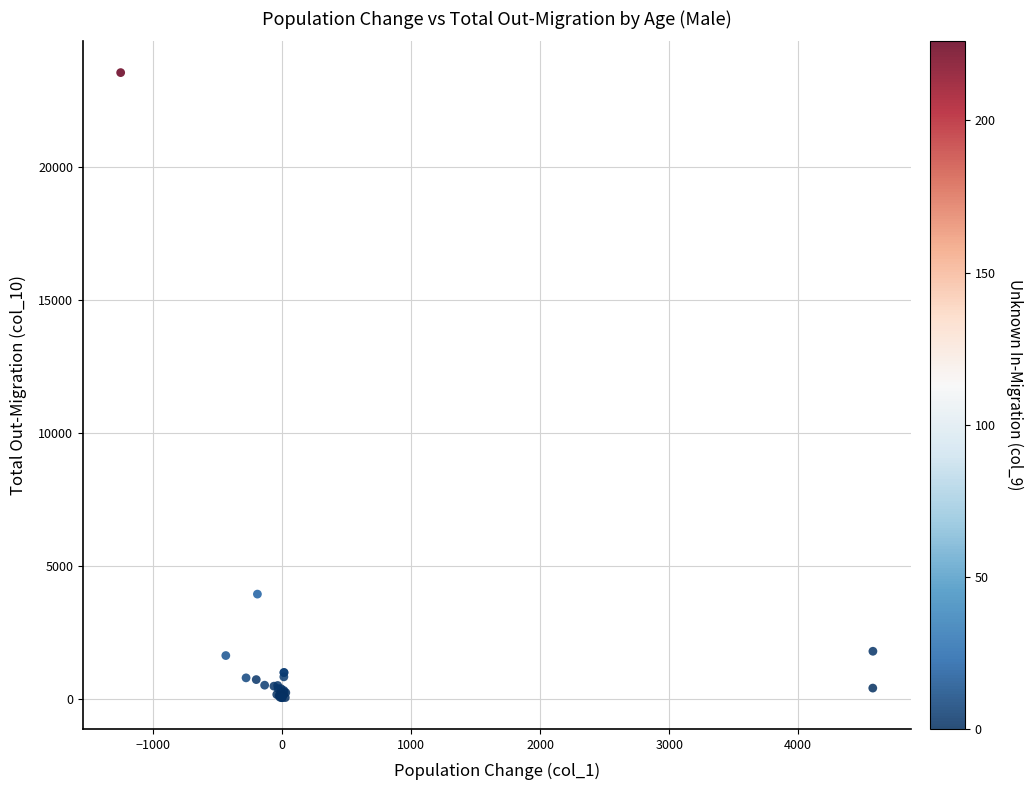

What Y value in the scatter plot is closest to 11801?

3952